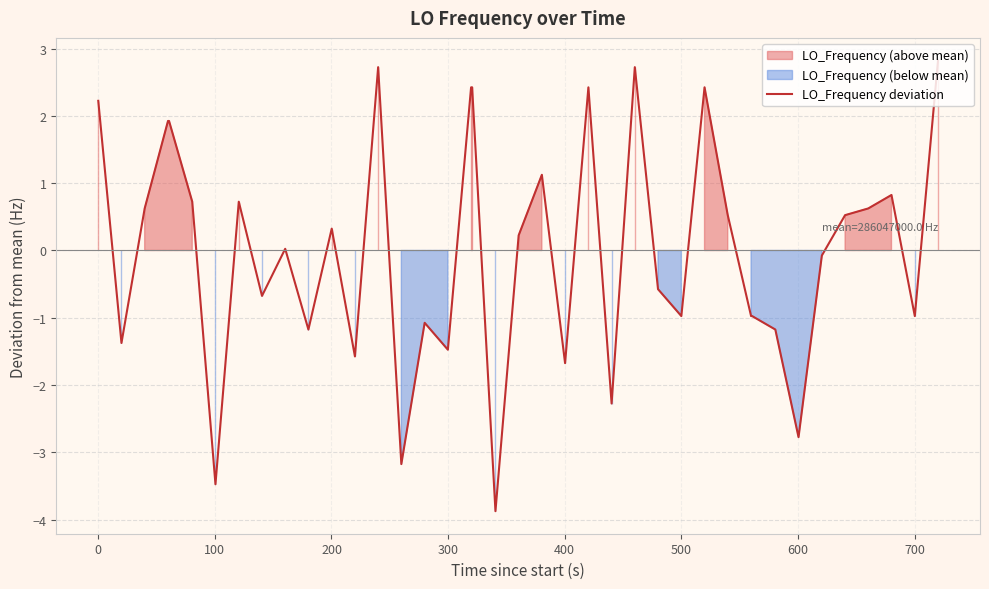

Does the chart have visible grid lines?

Yes